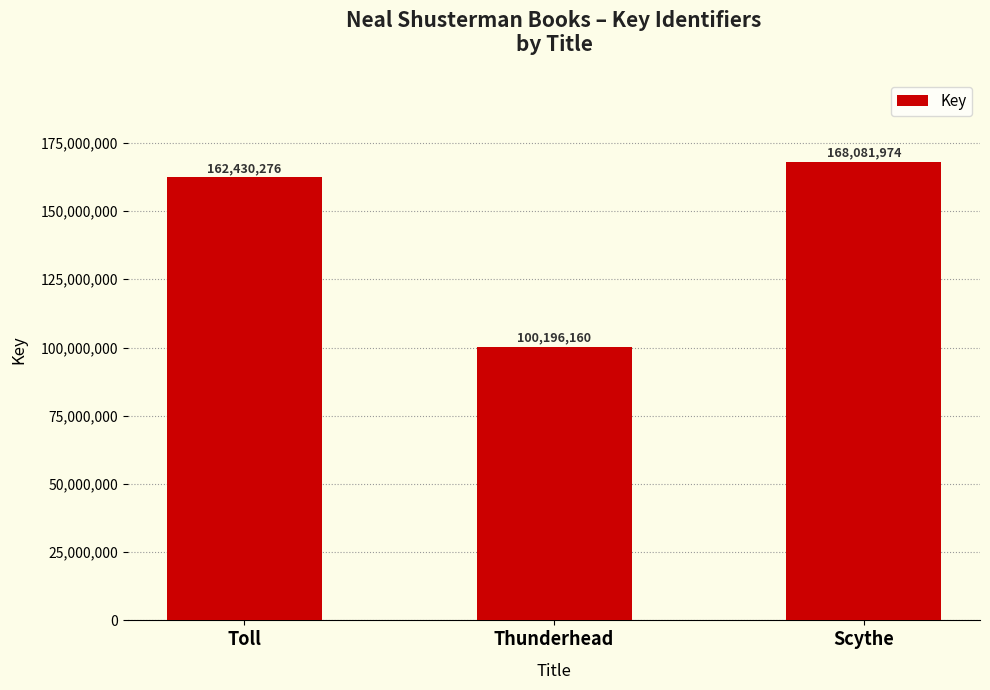

Is it true that the value at Scythe is 168081974?

True